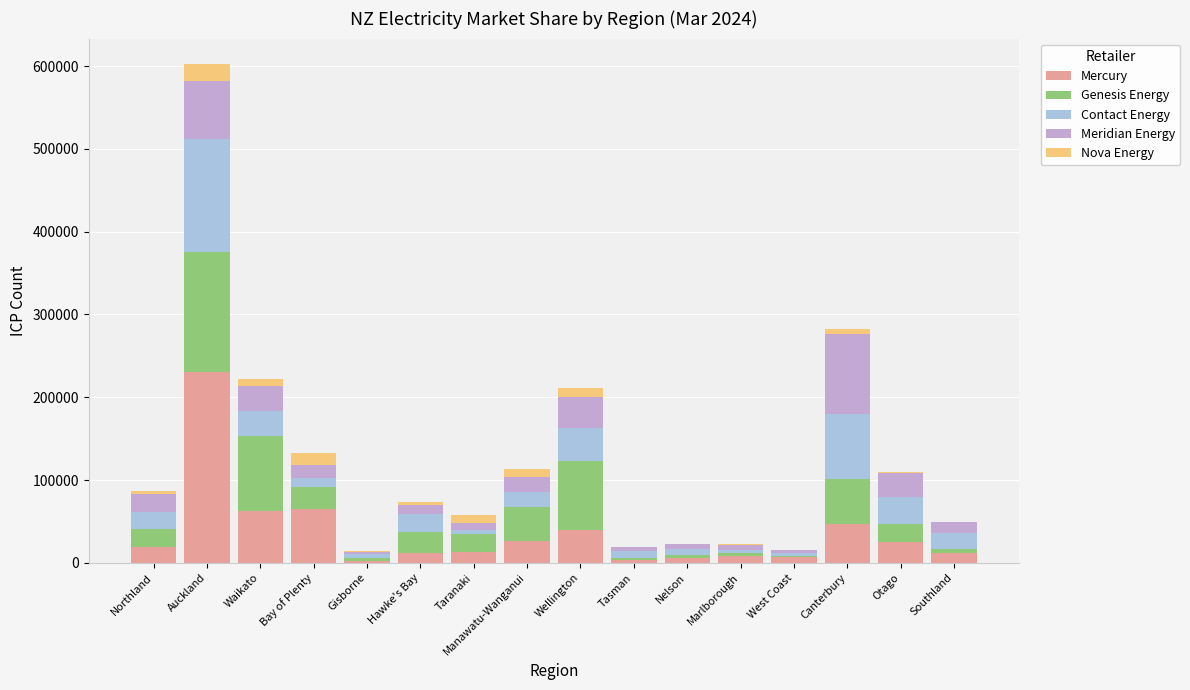

What is the highest value of the Mercury series?

230638